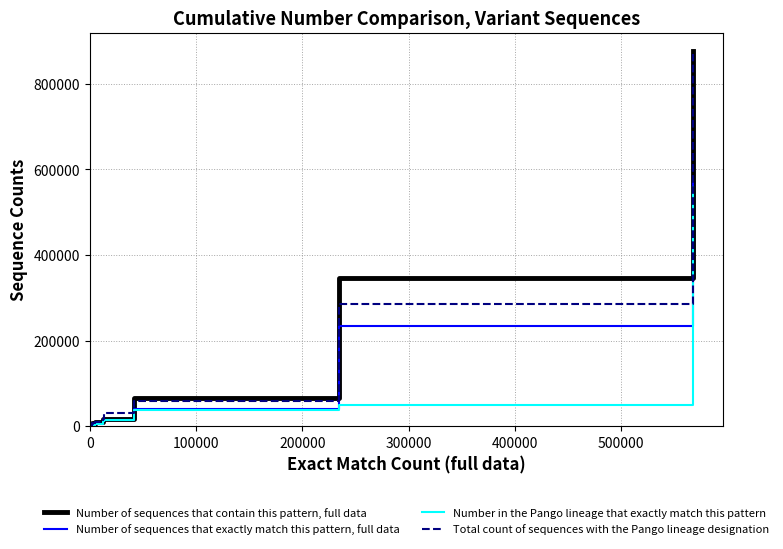

Rank the series by their maximum value, from lowest to highest.

Number in the Pango lineage that exactly match this pattern, Number of sequences that exactly match this pattern, full data, Total count of sequences with the Pango lineage designation, Number of sequences that contain this pattern, full data